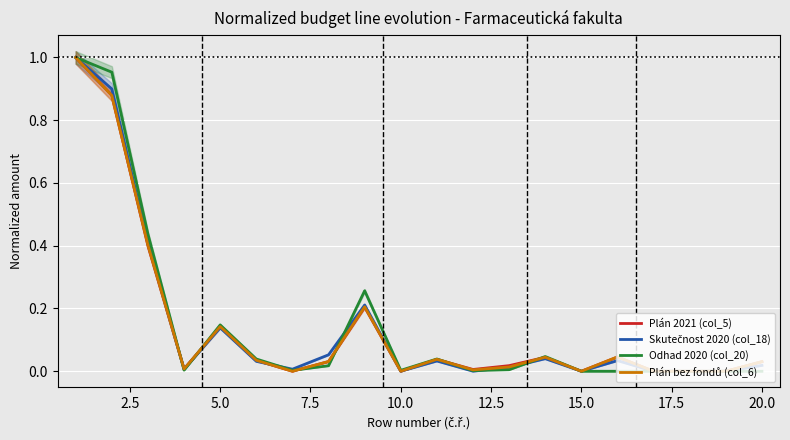

True or false: Skutečnost 2020 (col_18) and Plán 2021 (col_5) intersect in this chart.

True